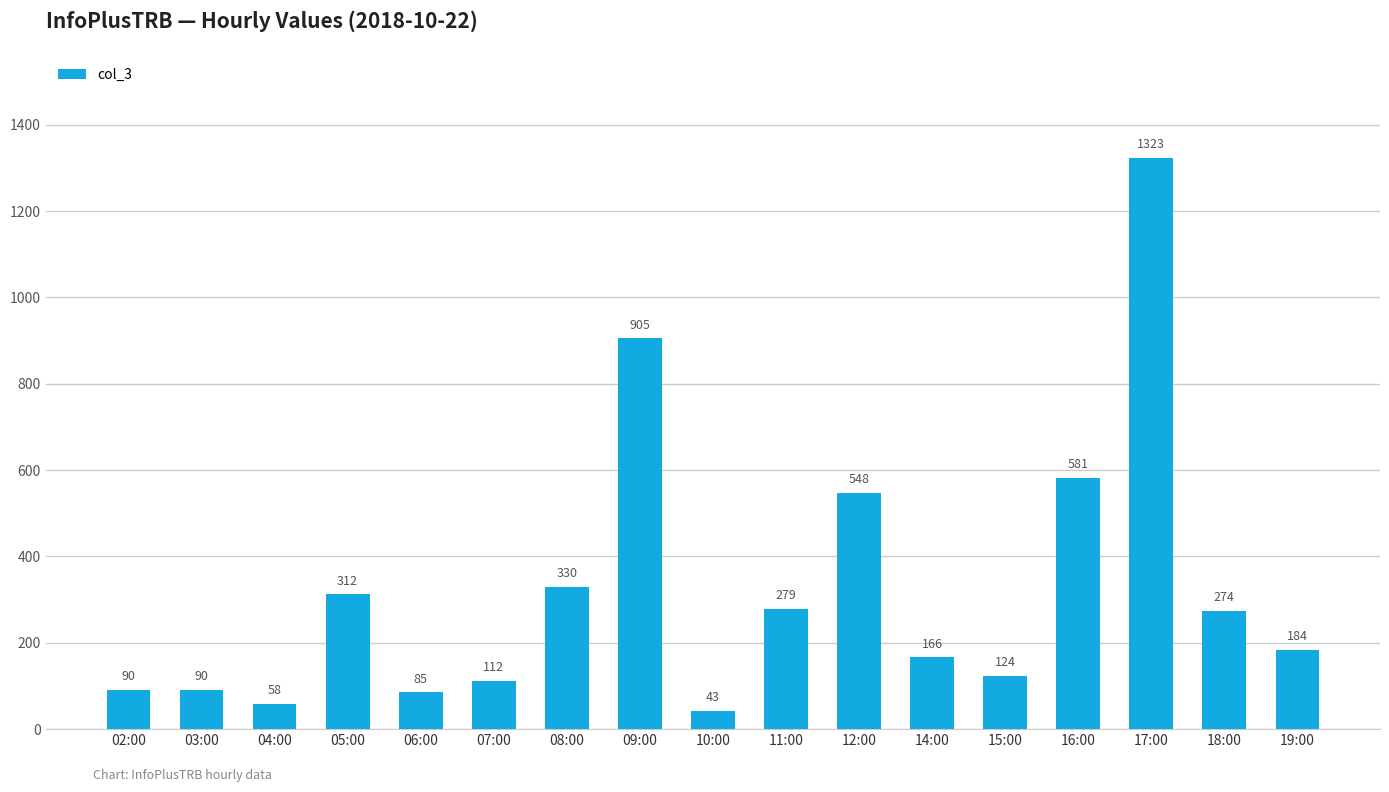

Reading left to right, what are all the values shown in this chart?

90	90	58	312	85	112	330	905	43	279	548	166	124	581	1323	274	184